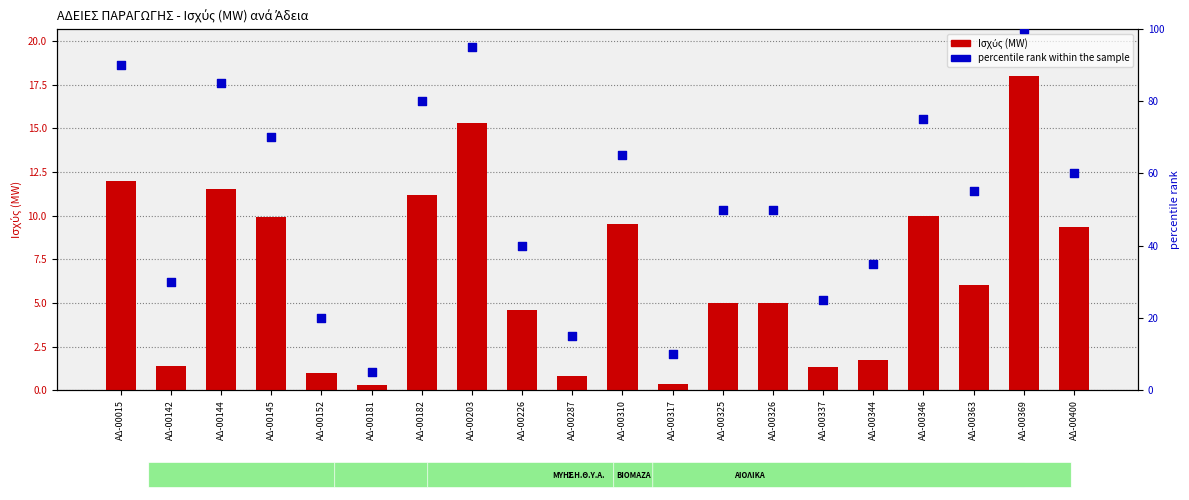

What are all the series names shown in the legend?

Ισχύς (MW), percentile rank within the sample